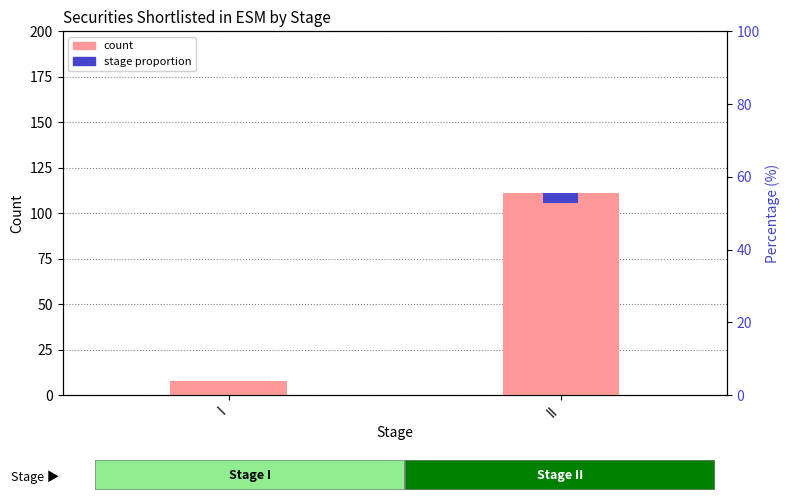

What is the change in value from I to II?

+103